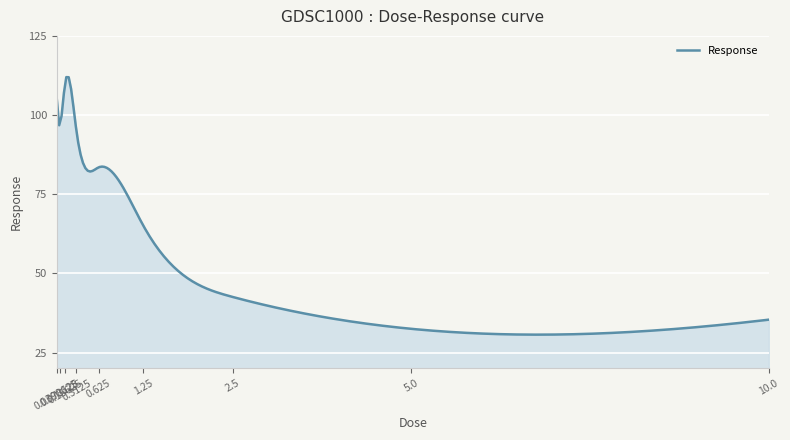

What is the difference between the maximum and minimum values?

81.3